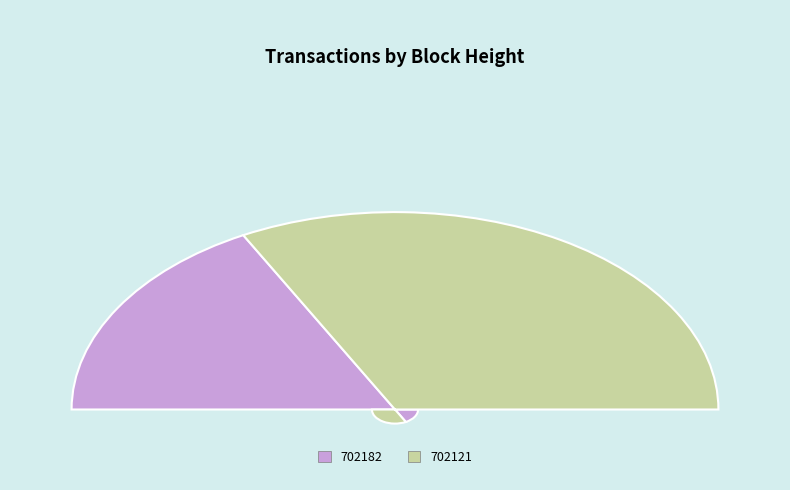

How many segments does this pie chart have?

2